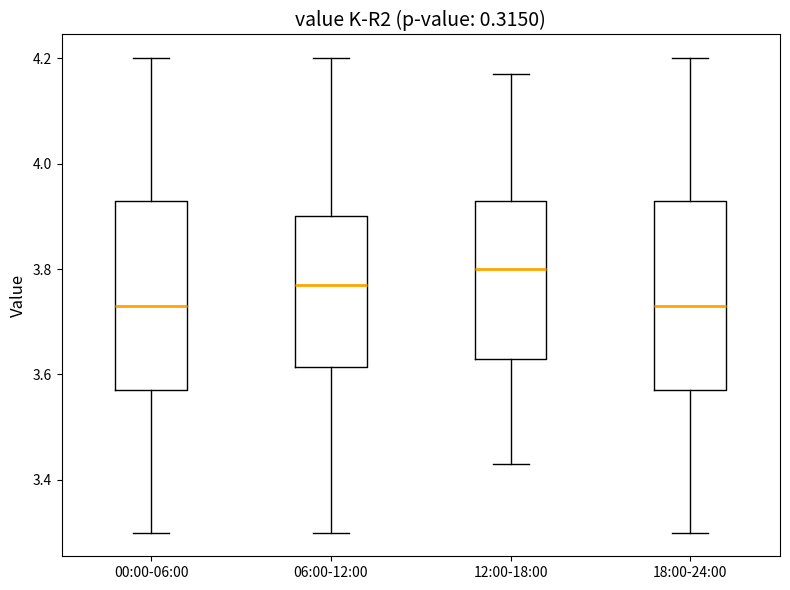

Reading left to right, transcribe this box plot: for each box, give where its median line is, the range the box spans, and where its two whiskers end, as read against the y-axis. The values are not printed on the chart, so give them approximately, as read against the axis.

00:00-06:00: median 3.74, box 3.58 to 3.94, whiskers 3.30 to 4.20
06:00-12:00: median 3.78, box 3.62 to 3.90, whiskers 3.30 to 4.20
12:00-18:00: median 3.80, box 3.64 to 3.94, whiskers 3.44 to 4.18
18:00-24:00: median 3.74, box 3.58 to 3.94, whiskers 3.30 to 4.20